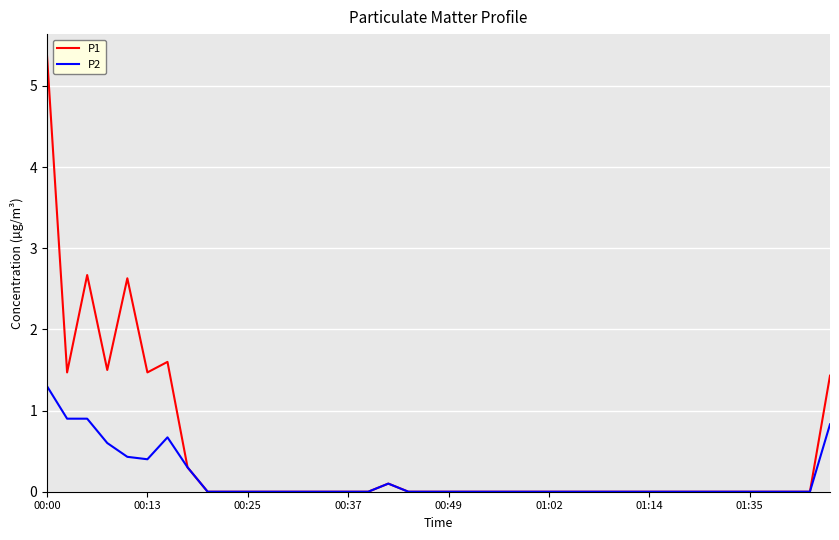

At how many categories does at least one series exceed 2?

3